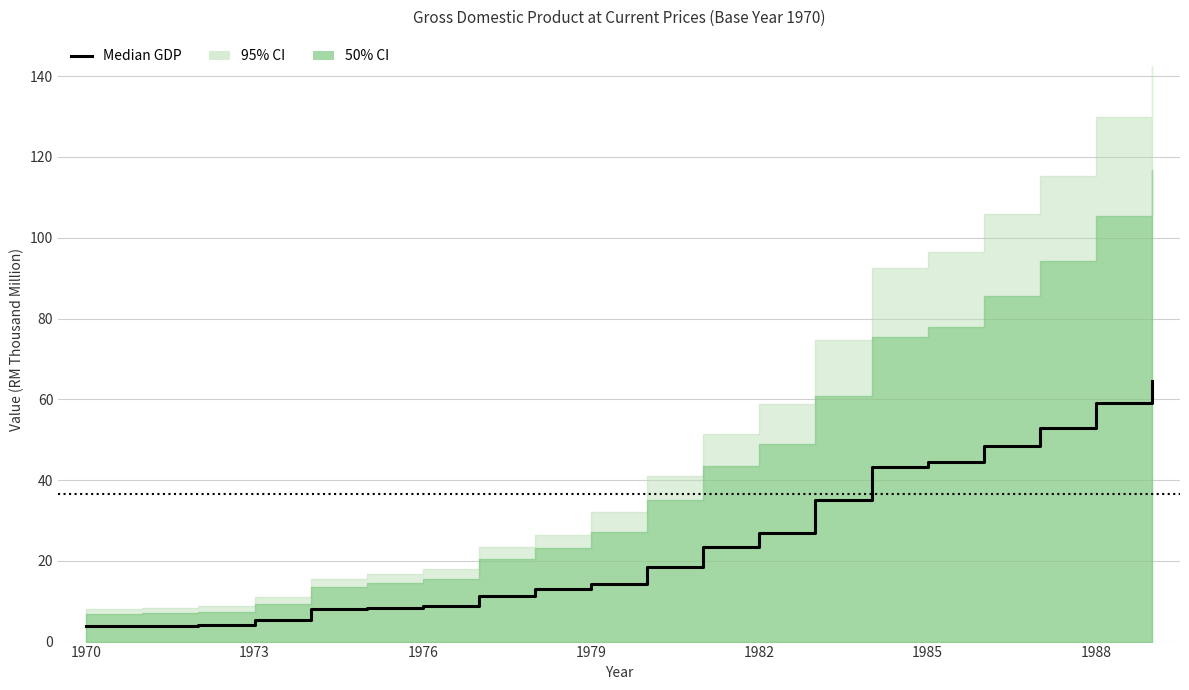

Reading right to left, extract all data points from this chart.

64.4	59.2	52.9	48.5	44.4	43.3	35.0	26.9	23.5	18.4	14.4	13.1	11.2	8.8	8.2	8.1	5.4	4.0	3.8	3.8